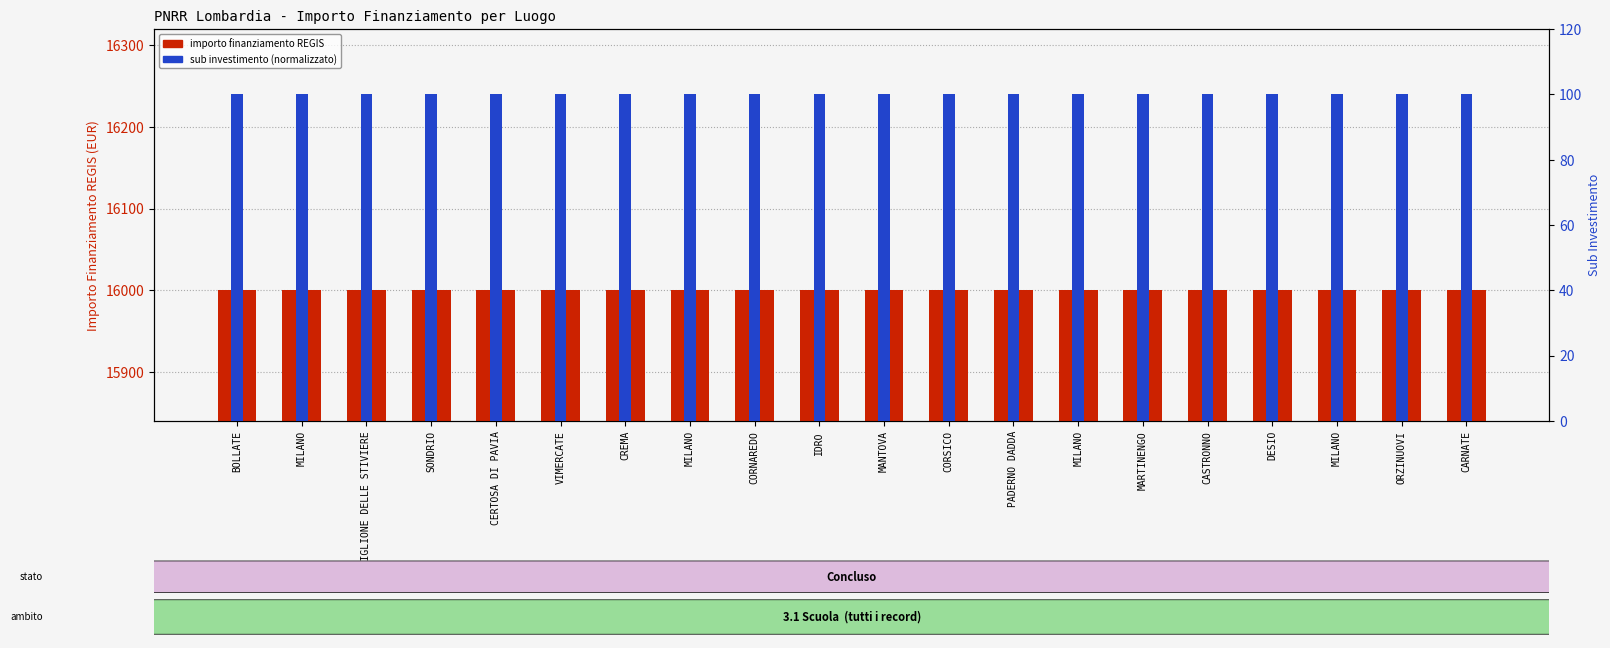

The IMPORTO FINANZIAMENTO REGIS series shows 5502 at MILANO. True or false?

False